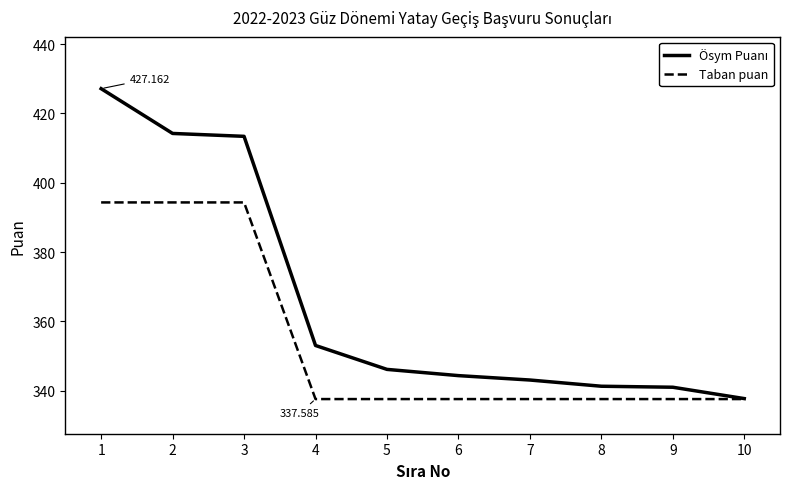

Is this an area chart (filled region under the line)?

No